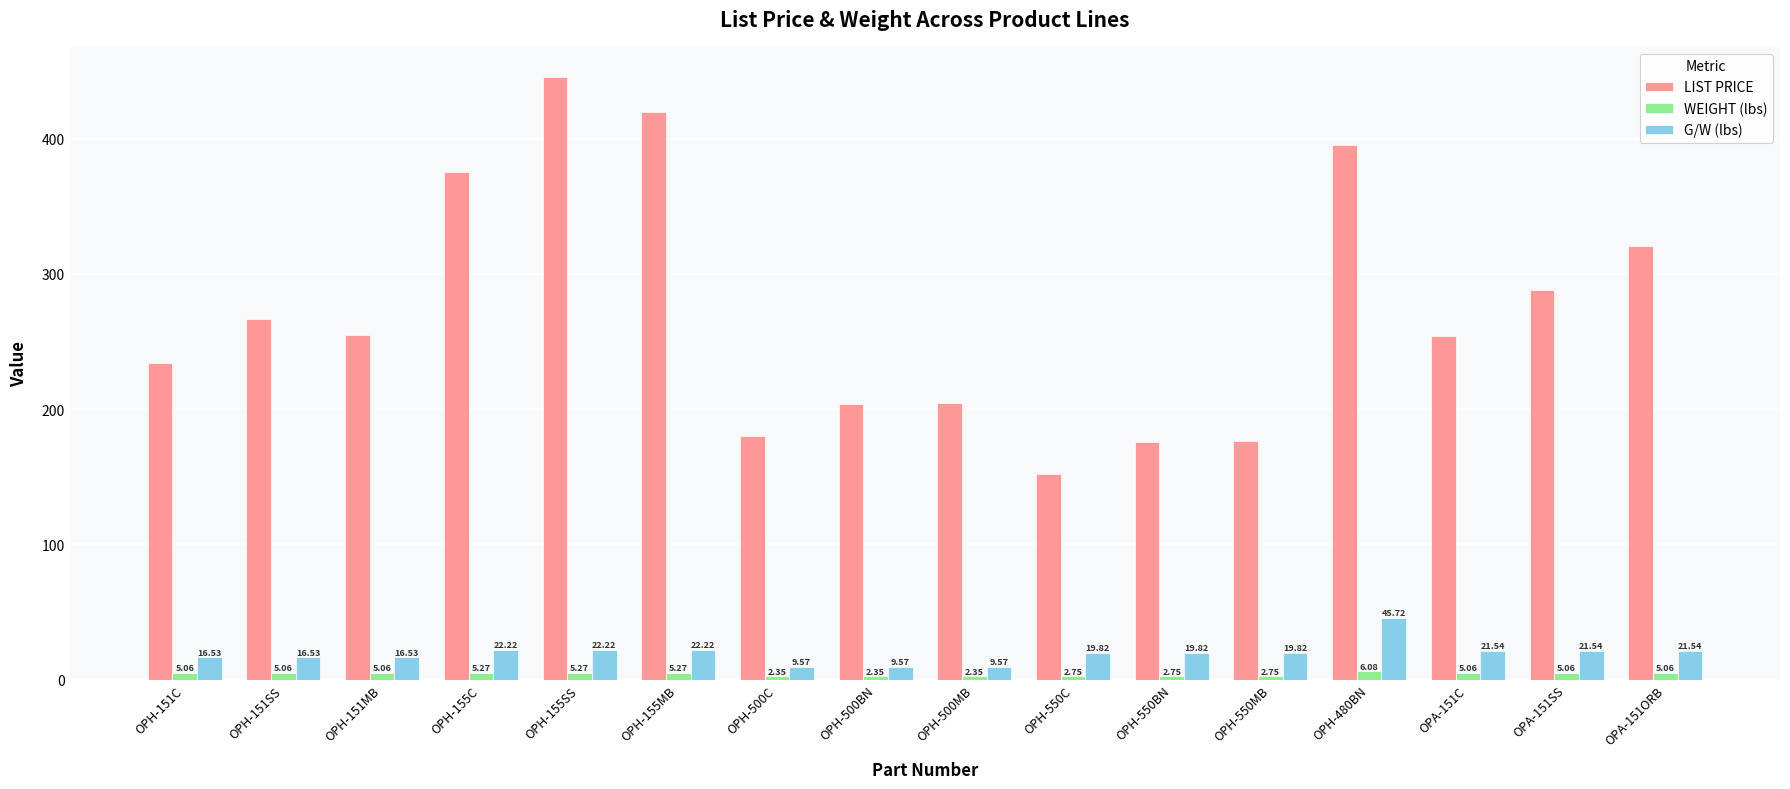

What is the difference between the maximum and second lowest values in the LIST PRICE series?

269.8